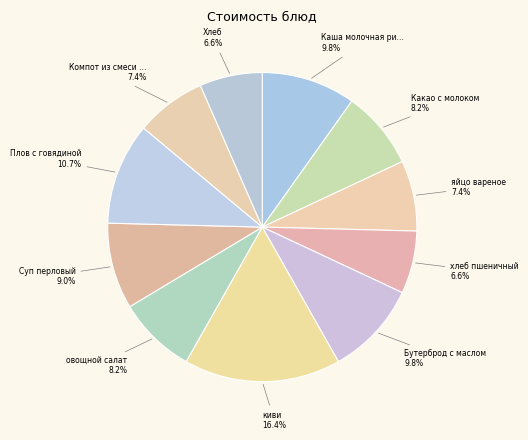

How many segments does this pie chart have?

11